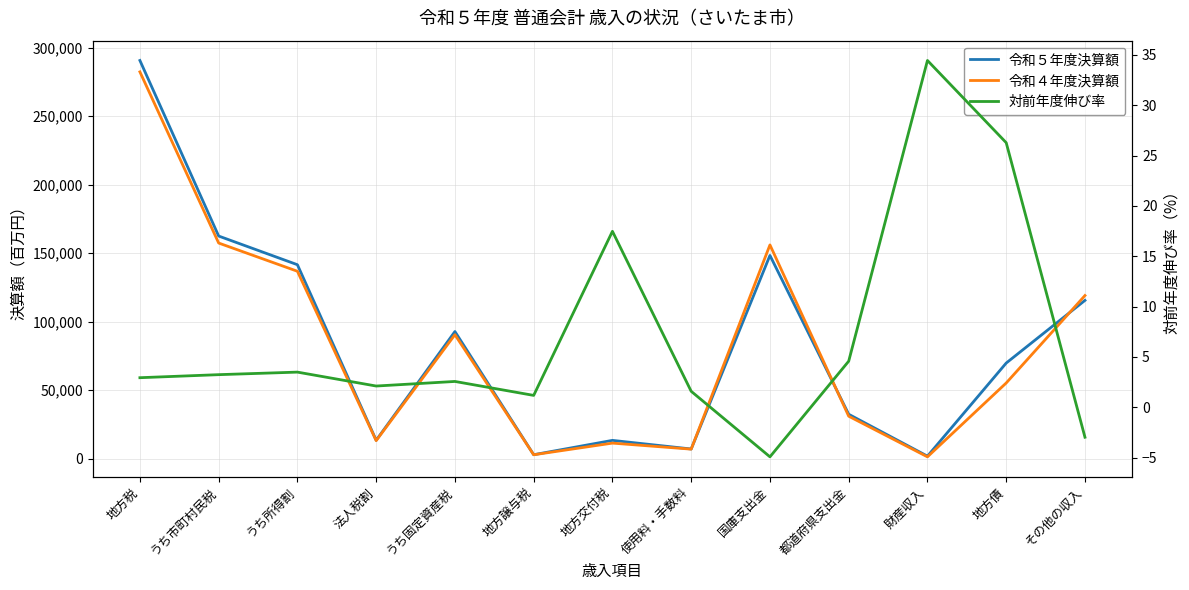

Is this an area chart (filled region under the line)?

No